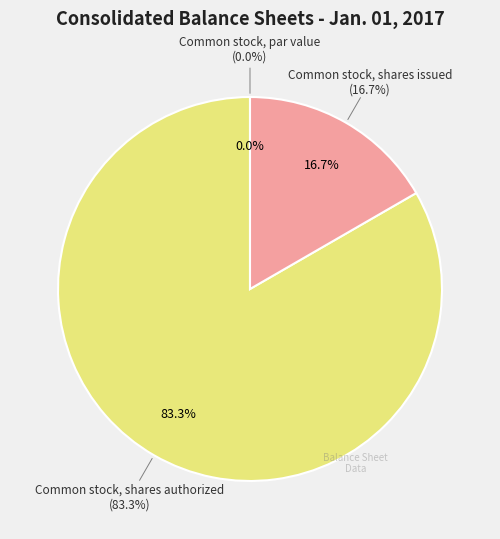

To the nearest percent, what percentage of the pie is Common stock, shares authorized?

83%